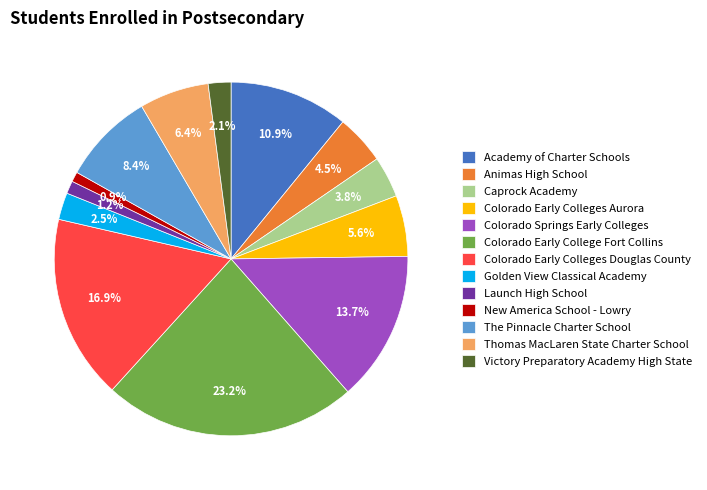

Which slice is the largest?

Colorado Early College Fort Collins